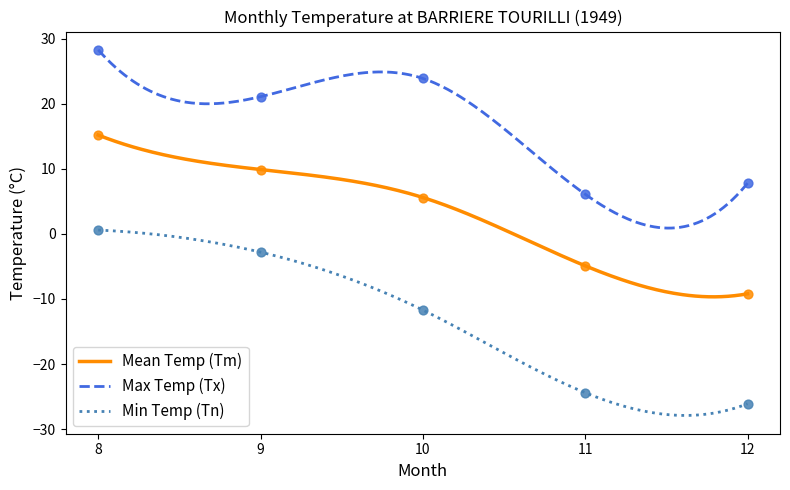

Which series reaches the minimum Y coordinate?

Tn